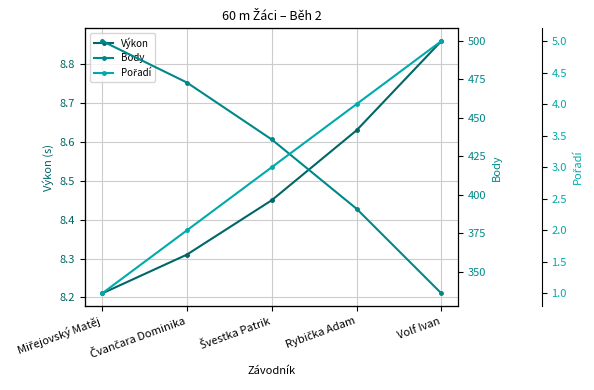

What is the difference between the maximum and minimum values in the Pořadí series?

4.0